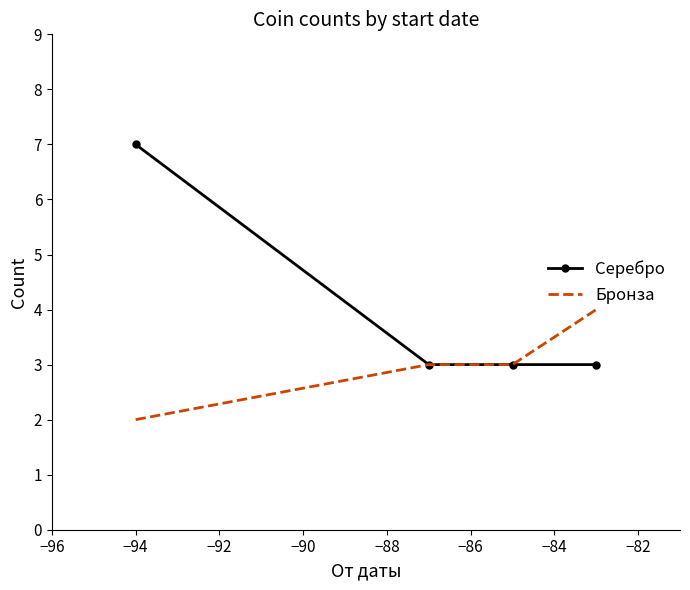

List the series in order of their peak value, highest first.

Серебро, Бронза